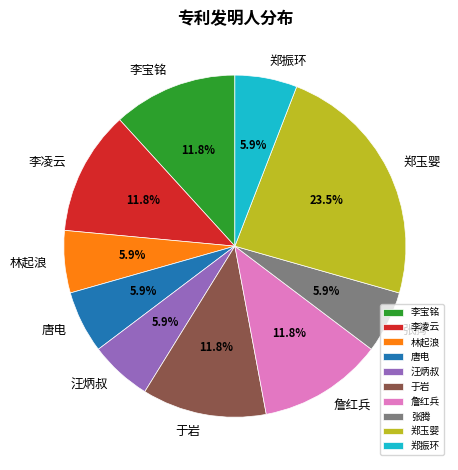

Is there any slice that represents more than half of the pie?

No